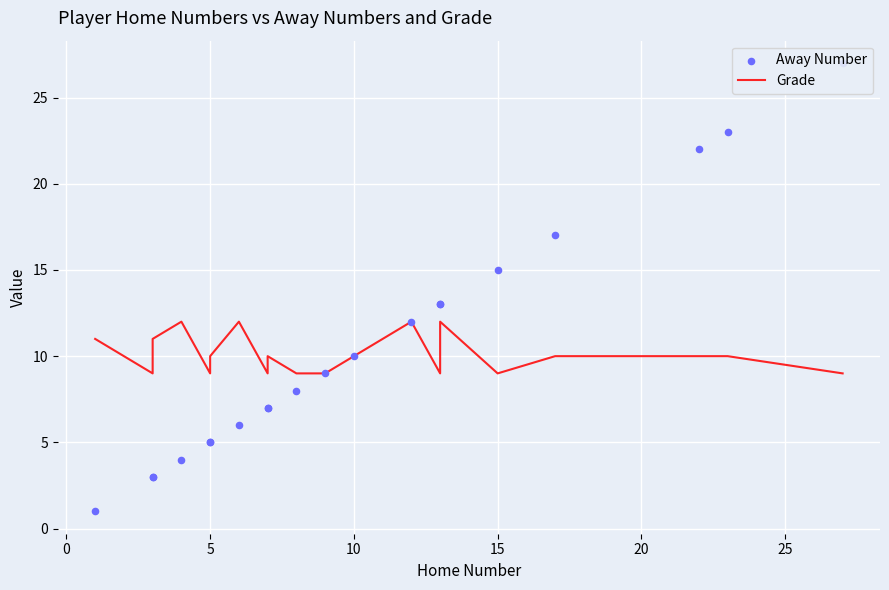

What are all the series names shown in the legend?

Grade, Away Number